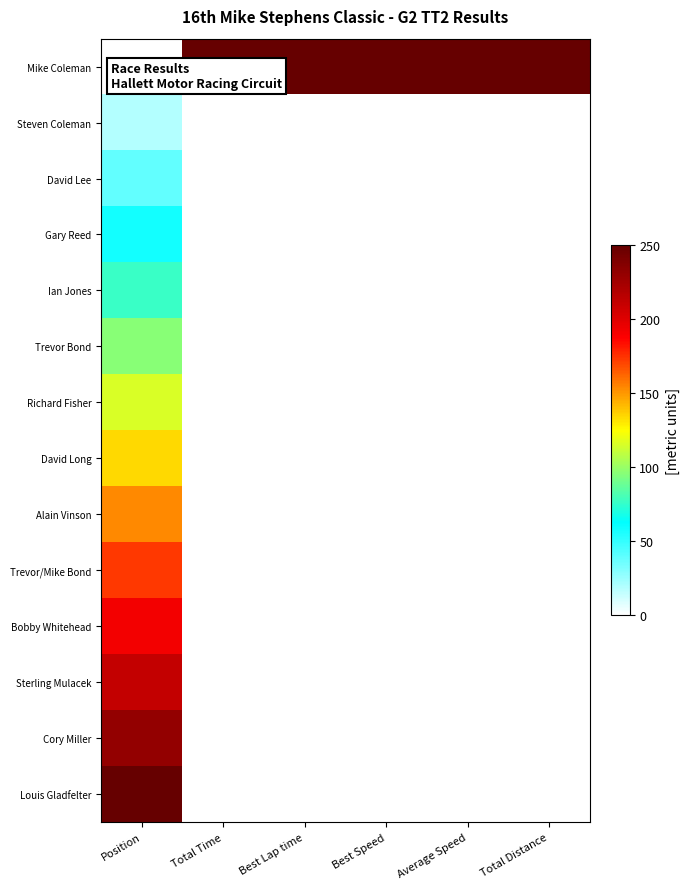

Reading left to right, what are all the values shown in this chart?

Mike Coleman: Position=0.0	Total Time=250.0	Best Lap time=250.0	Best Speed=250.0	Average Speed=250.0	Total Distance=250.0
Steven Coleman: Position=19.2	Total Time=0.0	Best Lap time=0.0	Best Speed=0.0	Average Speed=0.0	Total Distance=0.0
David Lee: Position=38.5	Total Time=0.0	Best Lap time=0.0	Best Speed=0.0	Average Speed=0.0	Total Distance=0.0
Gary Reed: Position=57.7	Total Time=0.0	Best Lap time=0.0	Best Speed=0.0	Average Speed=0.0	Total Distance=0.0
Ian Jones: Position=76.9	Total Time=0.0	Best Lap time=0.0	Best Speed=0.0	Average Speed=0.0	Total Distance=0.0
Trevor Bond: Position=96.2	Total Time=0.0	Best Lap time=0.0	Best Speed=0.0	Average Speed=0.0	Total Distance=0.0
Richard Fisher: Position=115.4	Total Time=0.0	Best Lap time=0.0	Best Speed=0.0	Average Speed=0.0	Total Distance=0.0
David Long: Position=134.6	Total Time=0.0	Best Lap time=0.0	Best Speed=0.0	Average Speed=0.0	Total Distance=0.0
Alain Vinson: Position=153.8	Total Time=0.0	Best Lap time=0.0	Best Speed=0.0	Average Speed=0.0	Total Distance=0.0
Trevor/Mike Bond: Position=173.1	Total Time=0.0	Best Lap time=0.0	Best Speed=0.0	Average Speed=0.0	Total Distance=0.0
Bobby Whitehead: Position=192.3	Total Time=0.0	Best Lap time=0.0	Best Speed=0.0	Average Speed=0.0	Total Distance=0.0
Sterling Mulacek: Position=211.5	Total Time=0.0	Best Lap time=0.0	Best Speed=0.0	Average Speed=0.0	Total Distance=0.0
Cory Miller: Position=230.8	Total Time=0.0	Best Lap time=0.0	Best Speed=0.0	Average Speed=0.0	Total Distance=0.0
Louis Gladfelter: Position=250.0	Total Time=0.0	Best Lap time=0.0	Best Speed=0.0	Average Speed=0.0	Total Distance=0.0